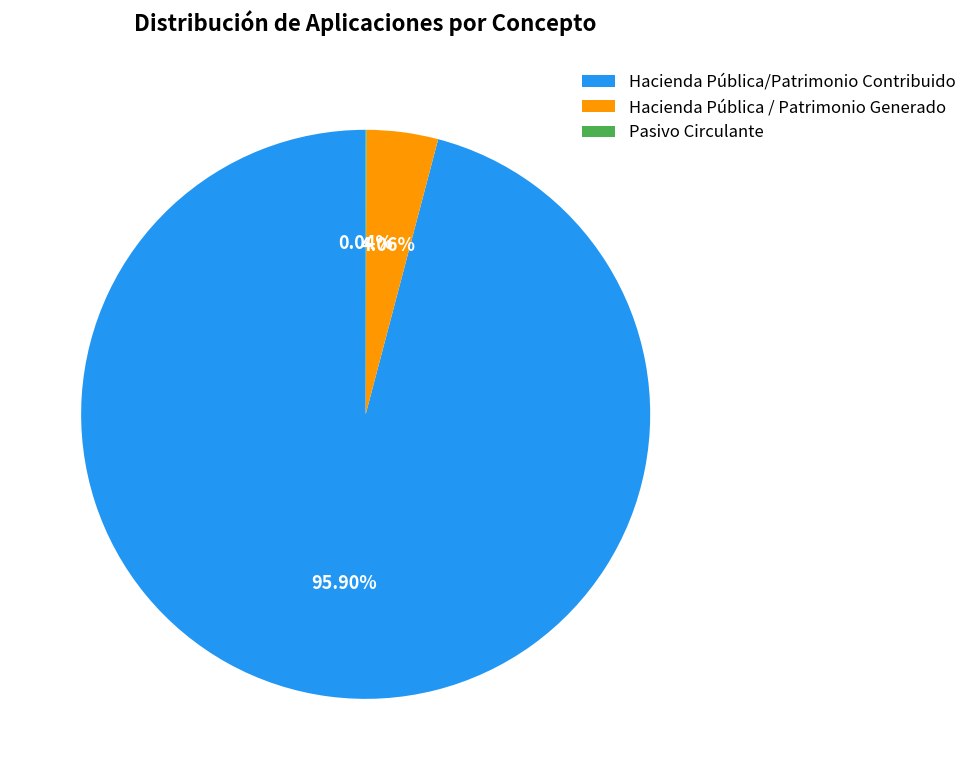

Is the sum of Hacienda Pública / Patrimonio Generado and Hacienda Pública/Patrimonio Contribuido greater than half?

Yes